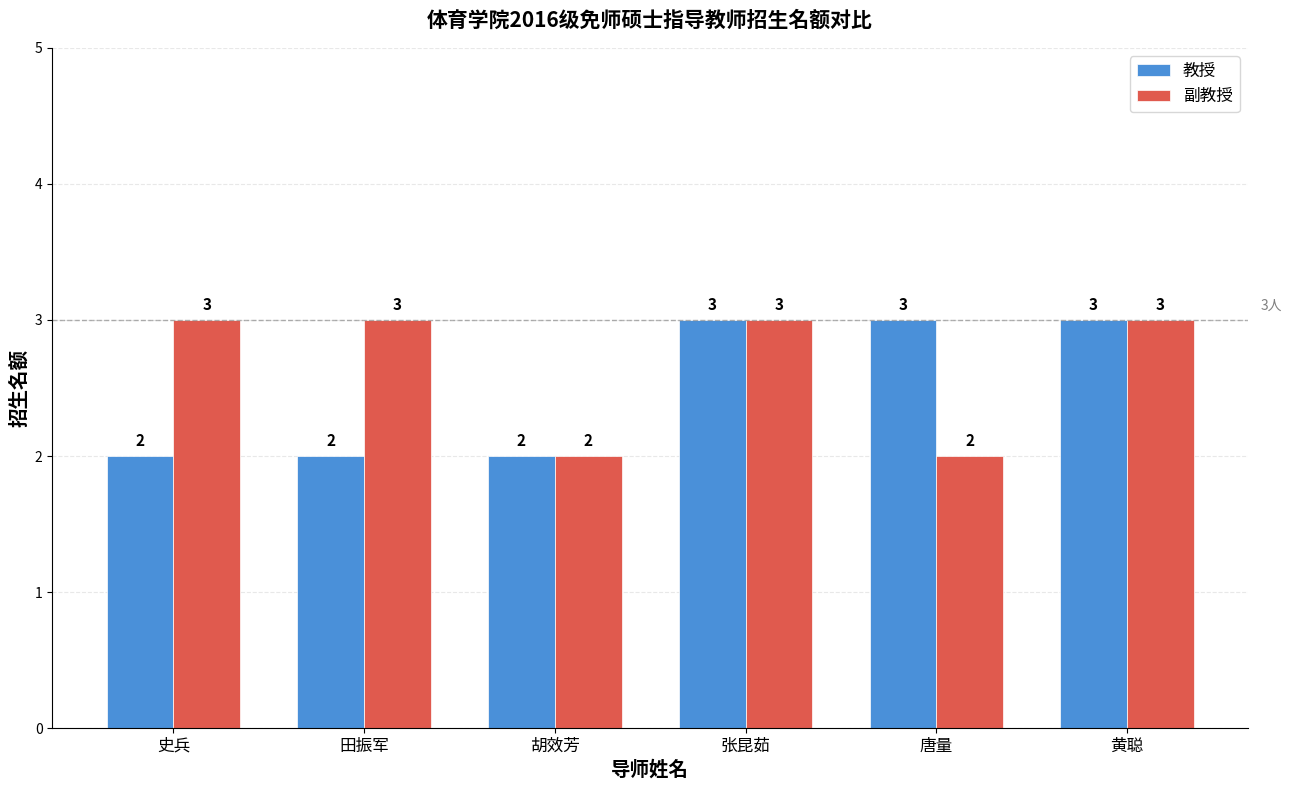

What is the total value across all series at 田振军?

5